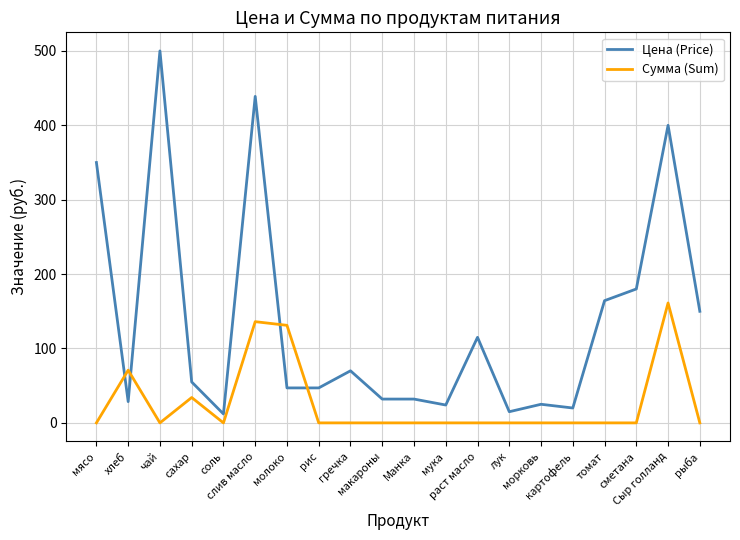

What is the sum of the Цена (Price) values at хлеб and гречка?

98.6